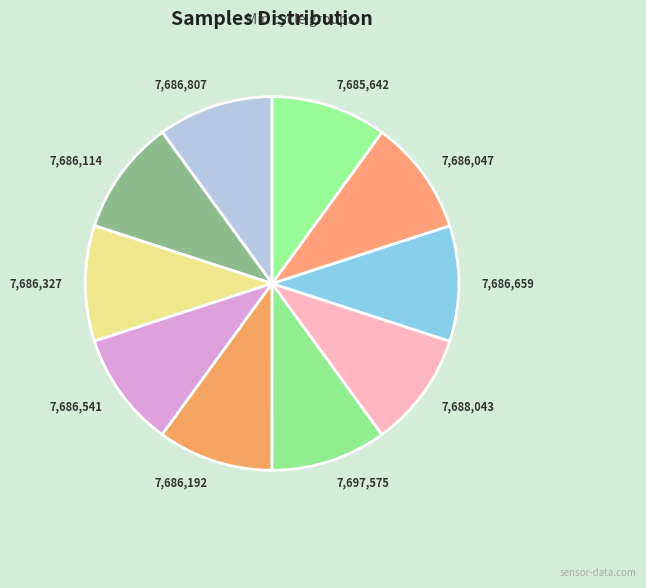

The 7,688,043 slice represents 10% of the pie. True or false?

True